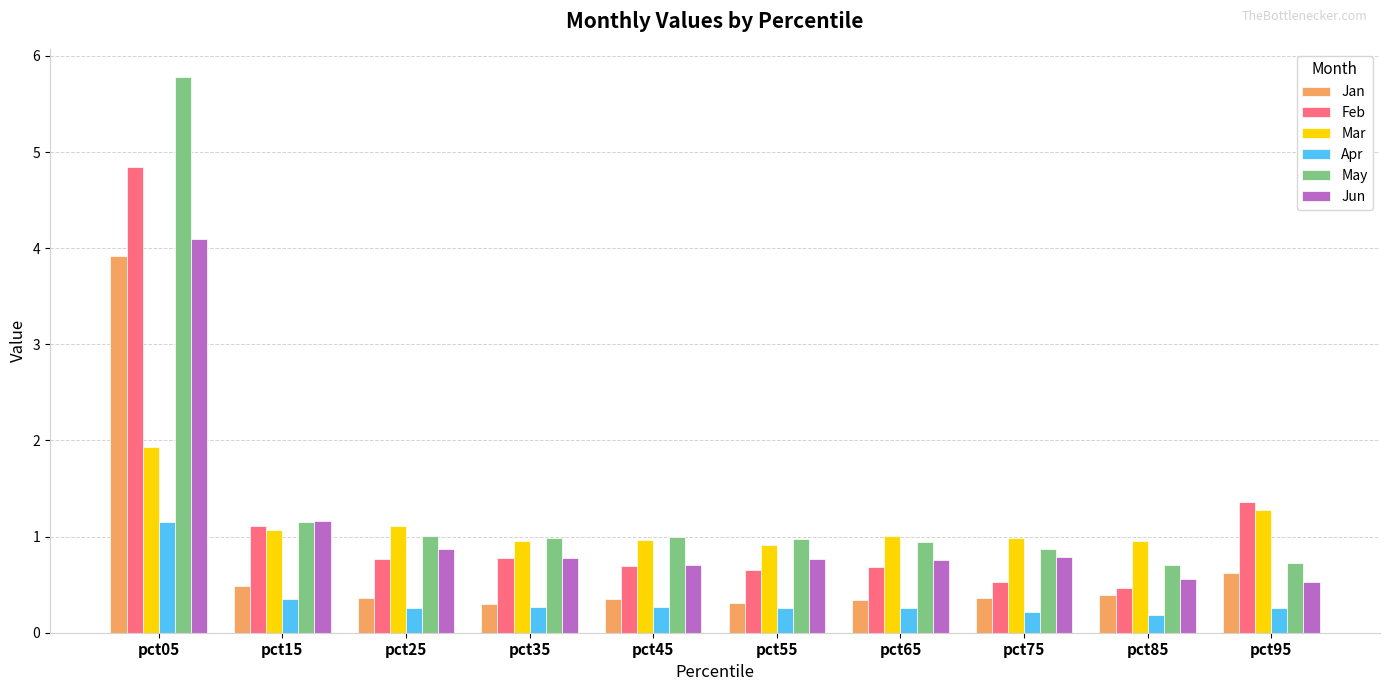

Which series has the largest total across all categories?

May